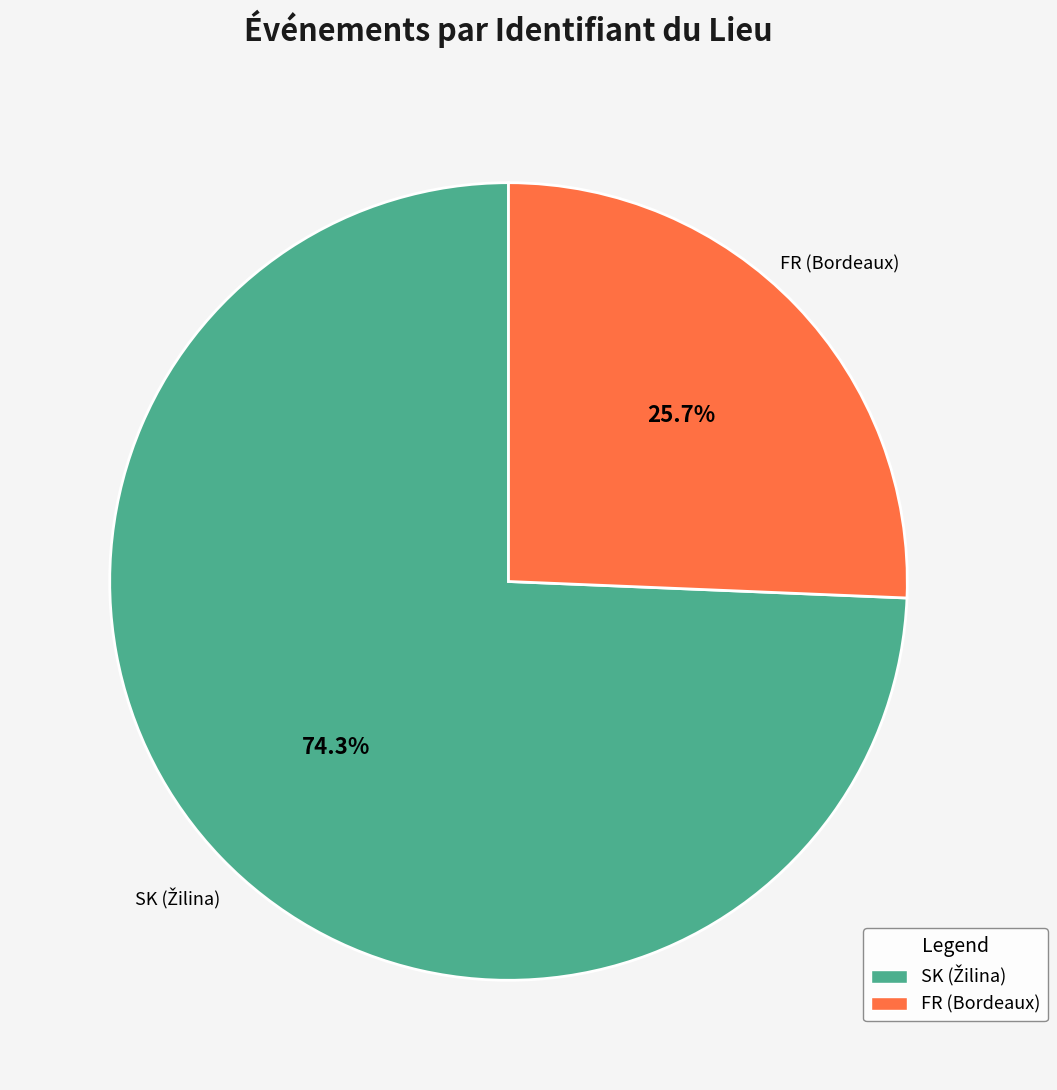

Is there any slice that represents more than half of the pie?

Yes